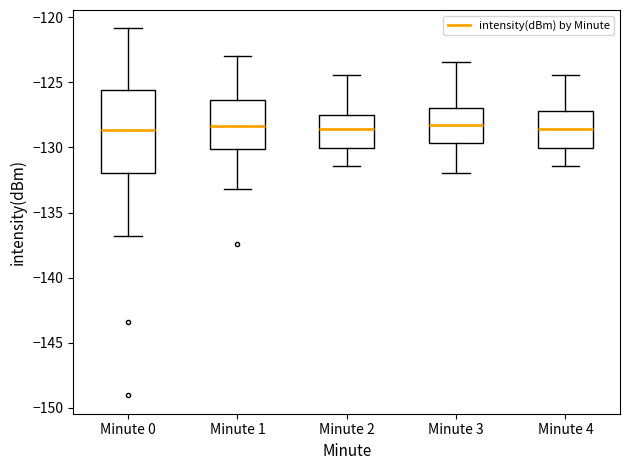

Reading left to right, transcribe this box plot: for each box, give where its median line is, the range the box spans, and where its two whiskers end, as read against the y-axis. The values are not printed on the chart, so give them approximately, as read against the axis.

Minute 0: median -128.5, box -132.0 to -125.5, whiskers -137.0 to -121.0
Minute 1: median -128.5, box -130.0 to -126.5, whiskers -133.0 to -123.0
Minute 2: median -128.5, box -130.0 to -127.5, whiskers -131.5 to -124.5
Minute 3: median -128.5, box -129.5 to -127.0, whiskers -132.0 to -123.5
Minute 4: median -128.5, box -130.0 to -127.0, whiskers -131.5 to -124.5